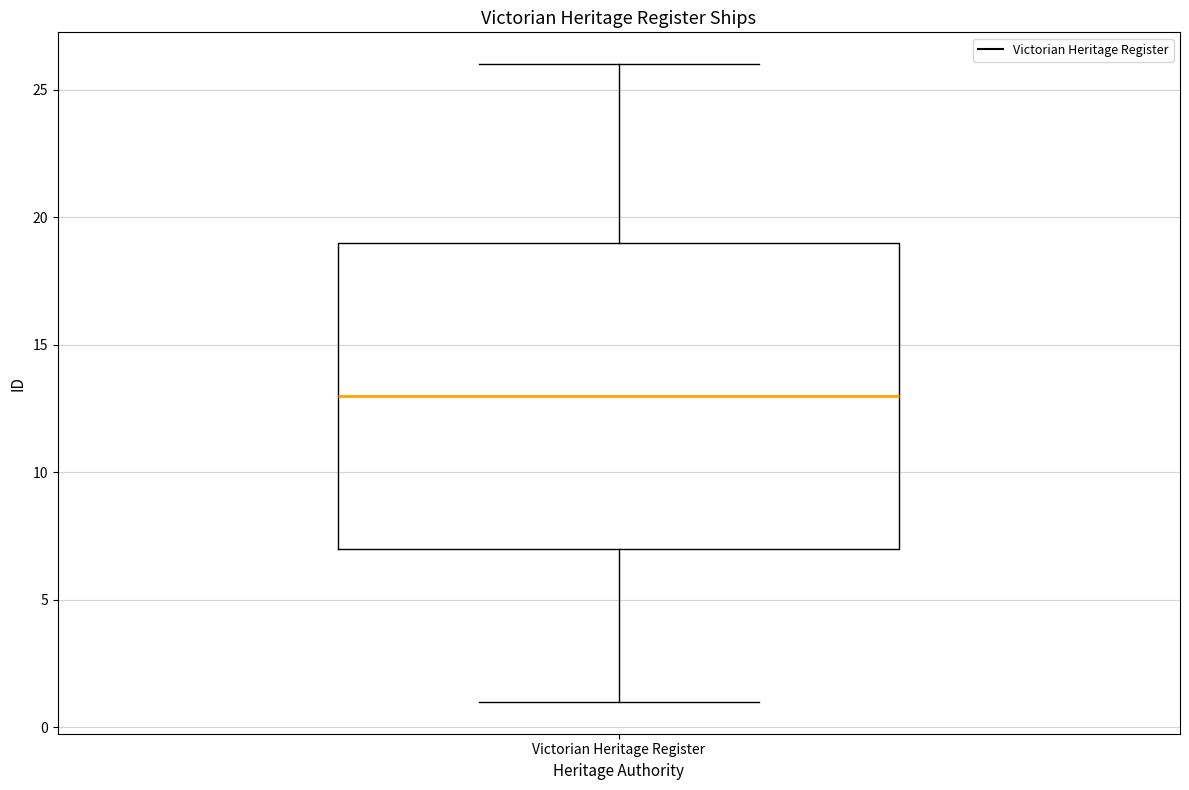

Read this box plot against the y-axis: the position of the median line, the range covered by the box, and the ends of both whiskers. The values are not printed on the chart, so give them approximately, as read against the axis.

median 13, box 7 to 19, whiskers 1 to 26